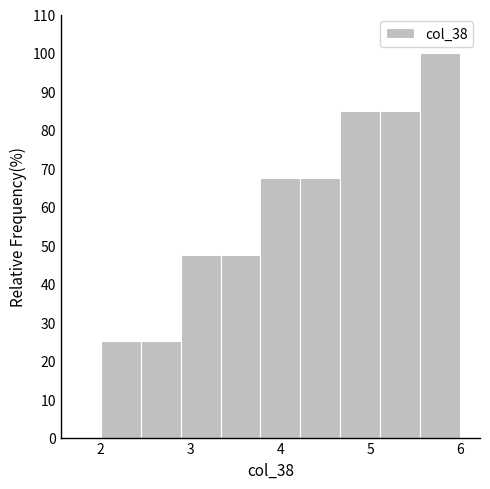

Reading left to right, list every bar in this chart as the range it spans on the x-axis followed by its height. Neither the bar edges nor the heights are printed on the chart, so give them approximately, as read against the axes.

2.0 to 2.4: 25
2.4 to 2.9: 25
2.9 to 3.3: 48
3.3 to 3.8: 48
3.8 to 4.2: 68
4.2 to 4.7: 68
4.7 to 5.1: 85
5.1 to 5.6: 85
5.6 to 6.0: 100